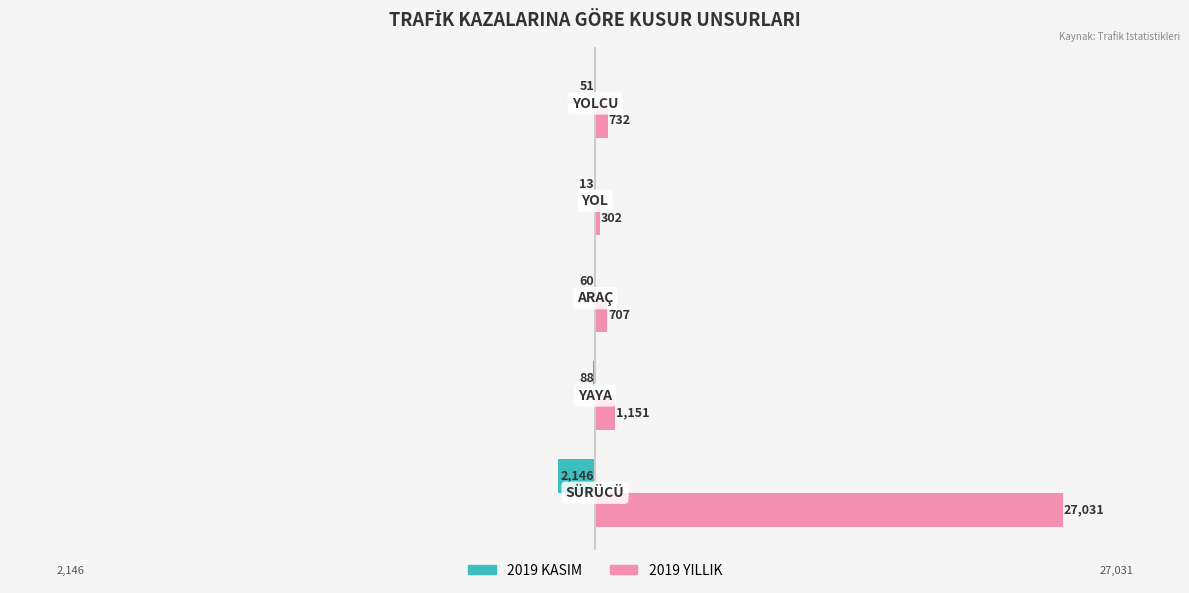

How many values in the 2019 KASIM series exceed -60?

2